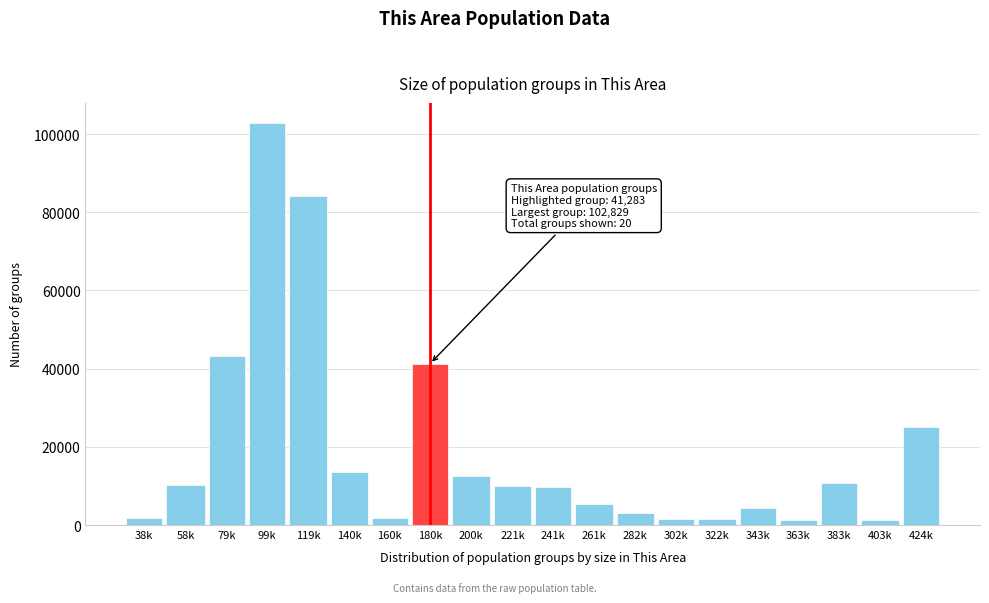

The value at 383k is 17459. True or false?

False